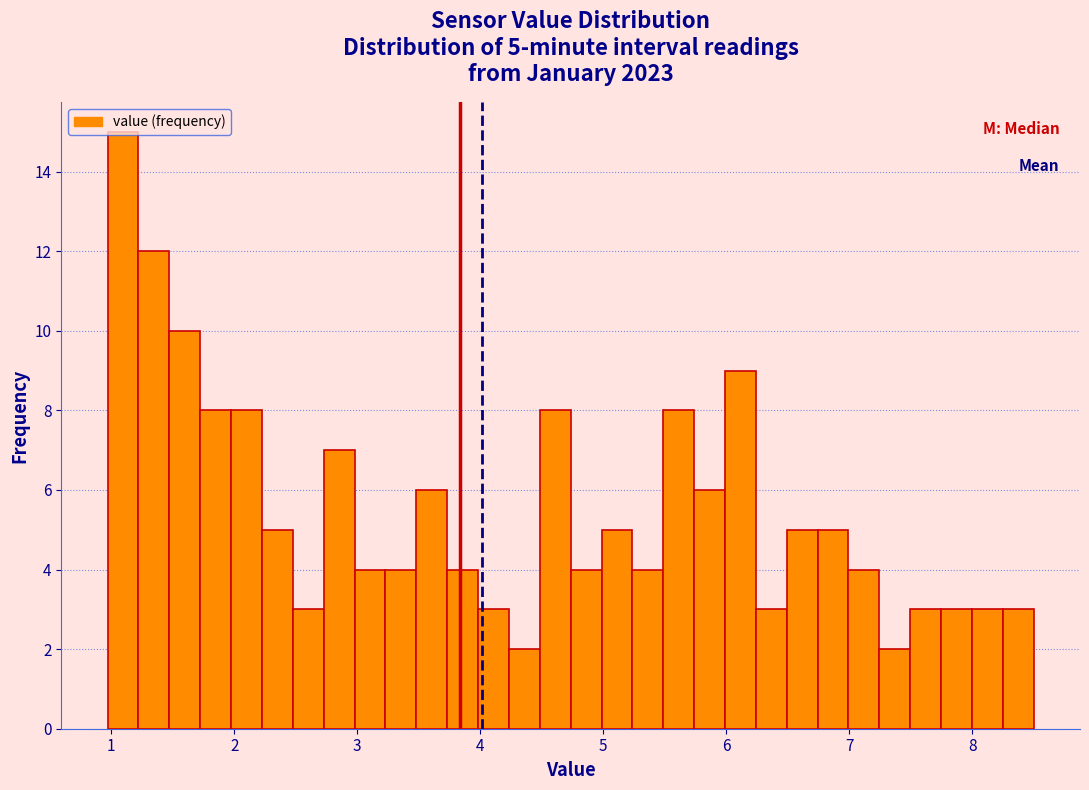

Read against the x-axis, roughly where is the centre of the tallest bar?

1.1